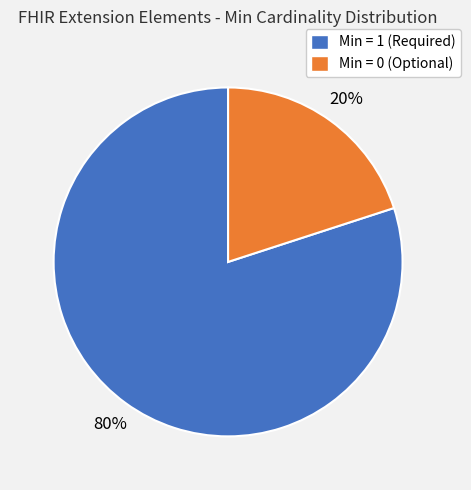

Between Min = 1 (Required) and Min = 0 (Optional), which is larger?

Min = 1 (Required)